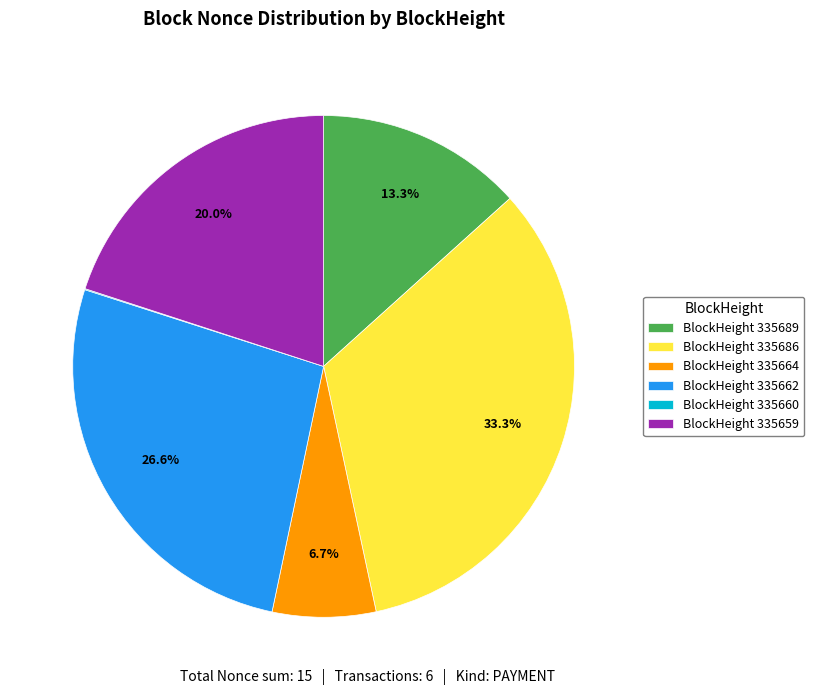

Which has a higher value, BlockHeight 335686 or BlockHeight 335689?

BlockHeight 335686